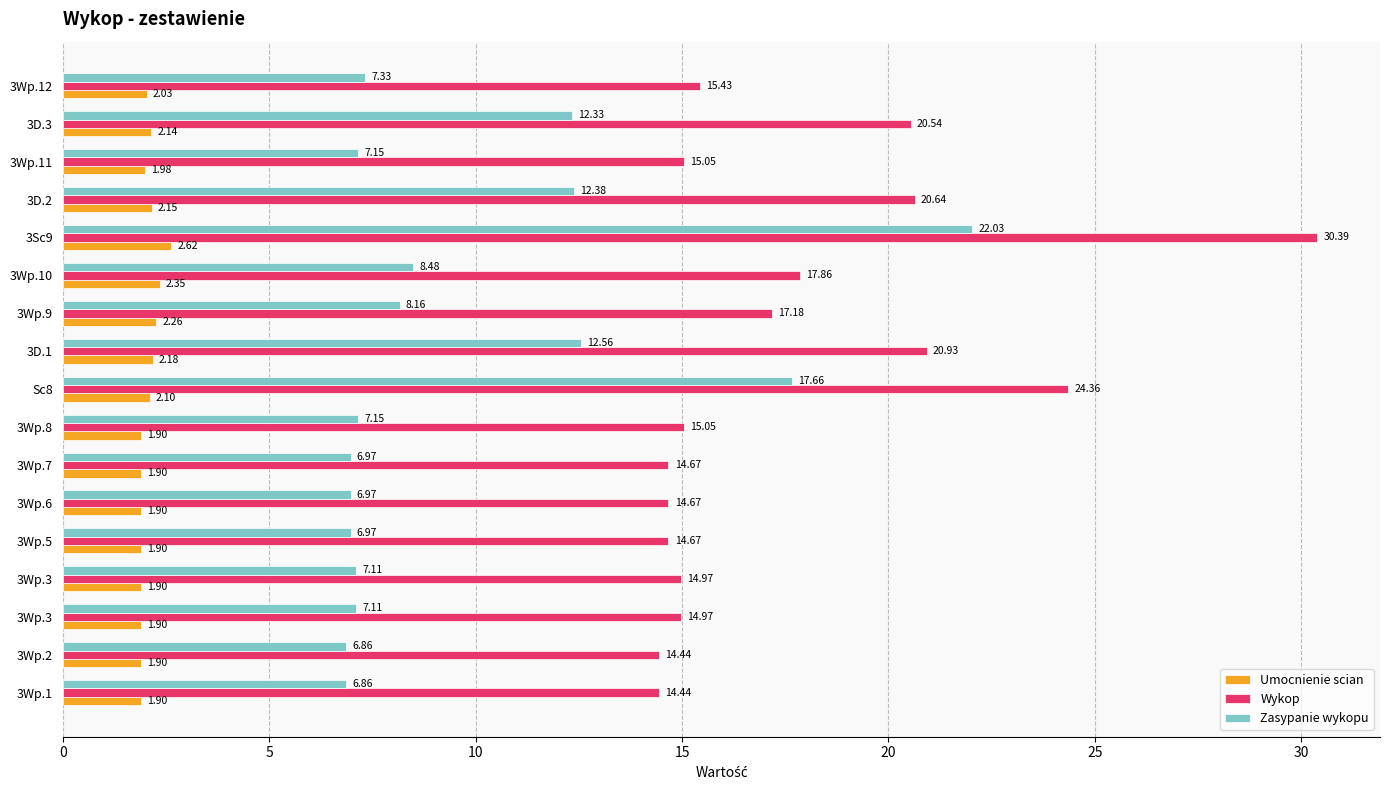

What are all the series names shown in the legend?

Umocnienie scian, Wykop, Zasypanie wykopu